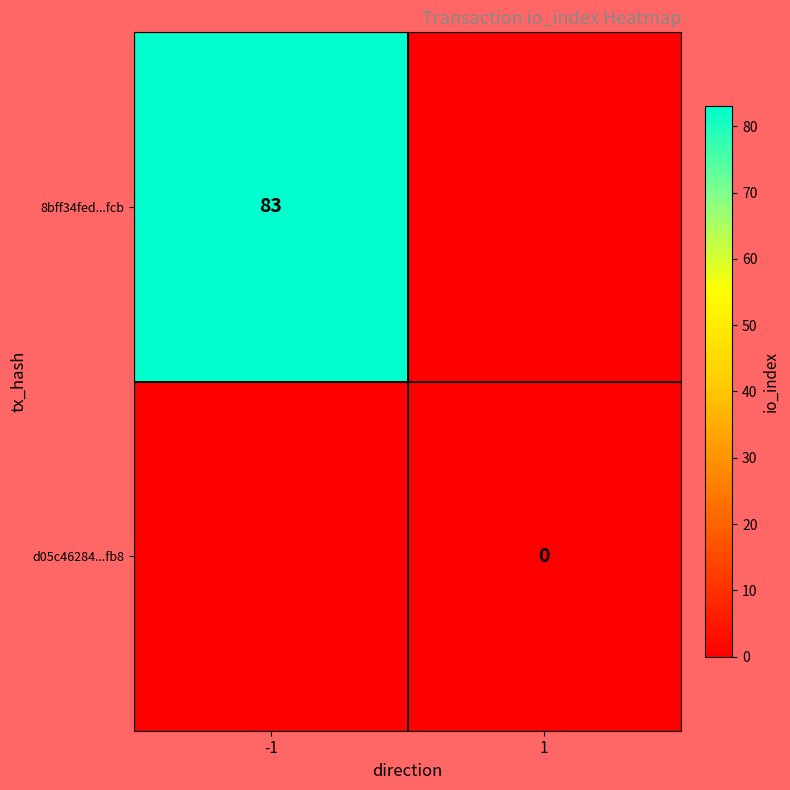

True or false: 8bff34fed...fcb has a value of 55 at -1.

False